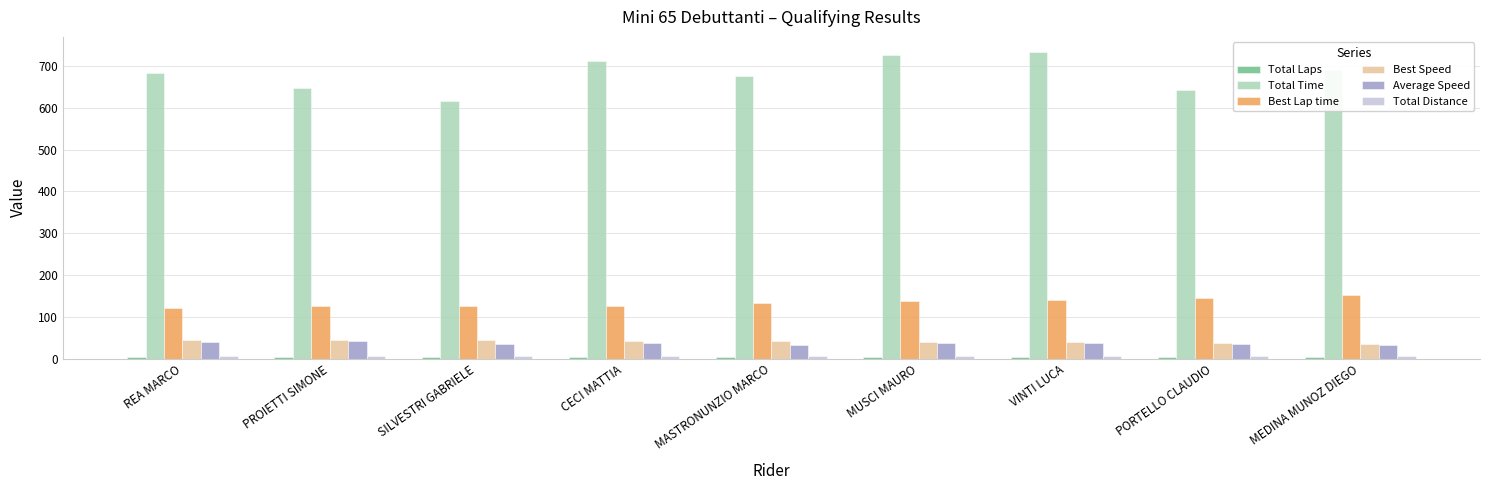

How many bars are there in total?

54